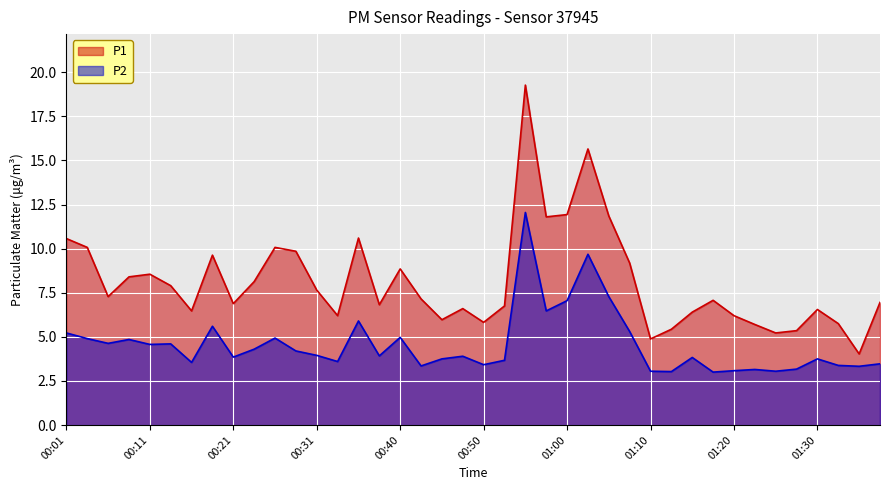

What is the value of the P2 point at the 1st from the left?

5.2